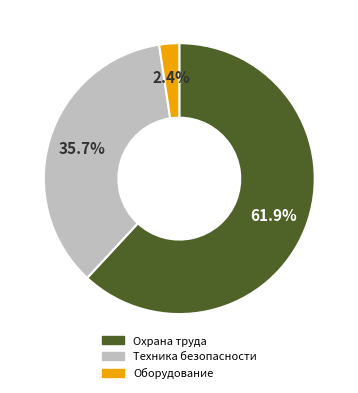

Which slice represents more than half of the pie?

Охрана труда